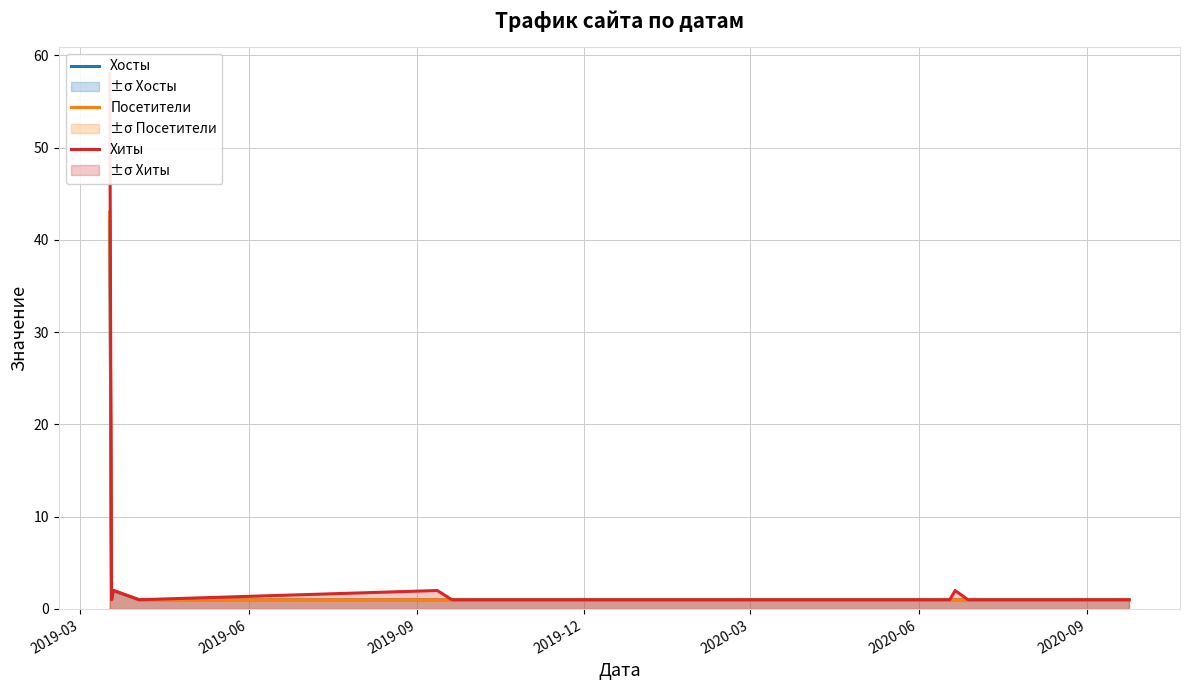

What is the label of the 3rd point from the left?

2019-09